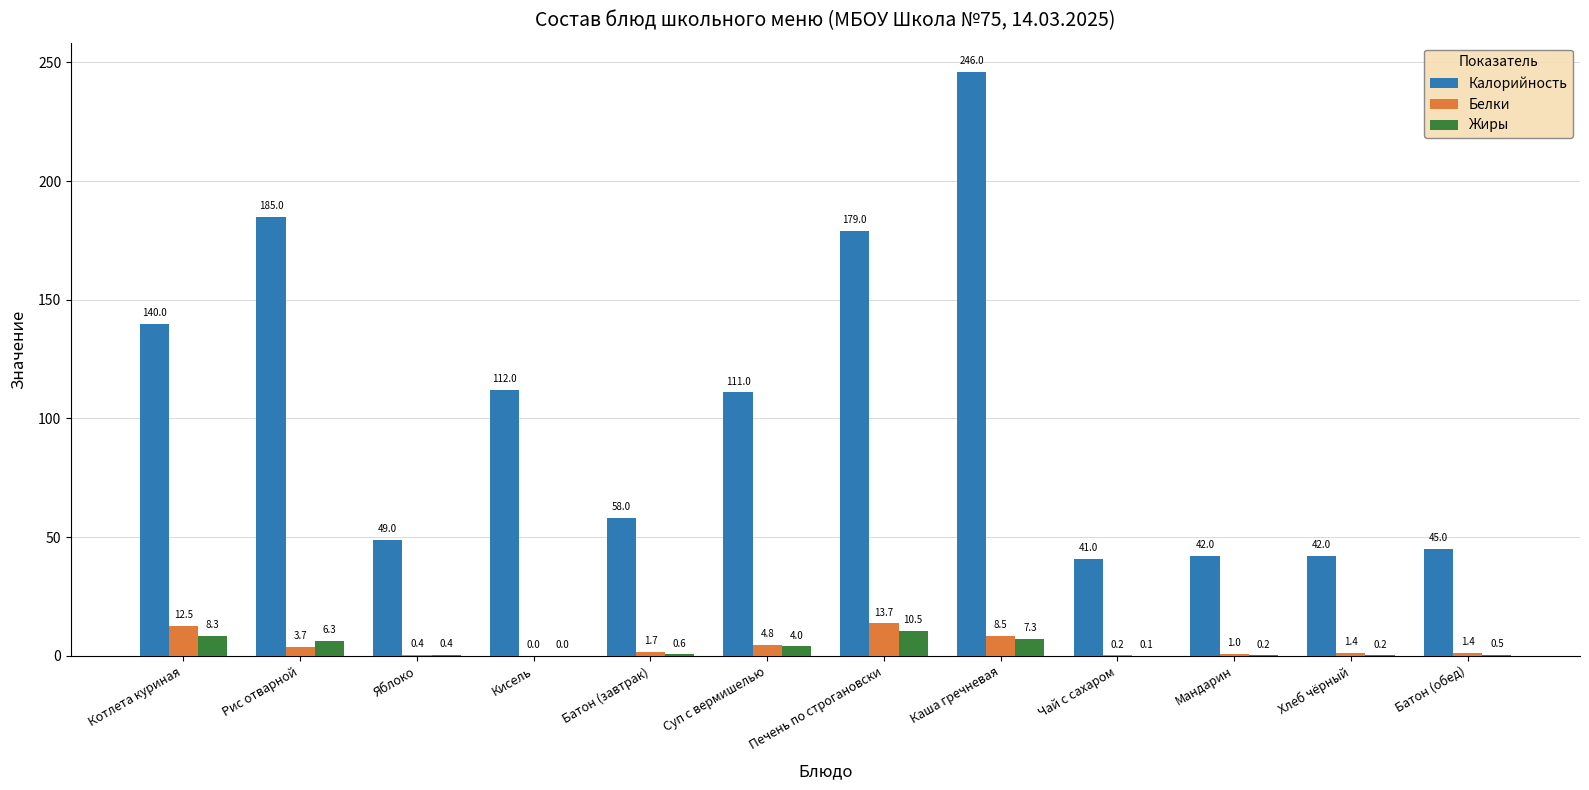

What value does the Белки series have at Батон (обед)?

1.4